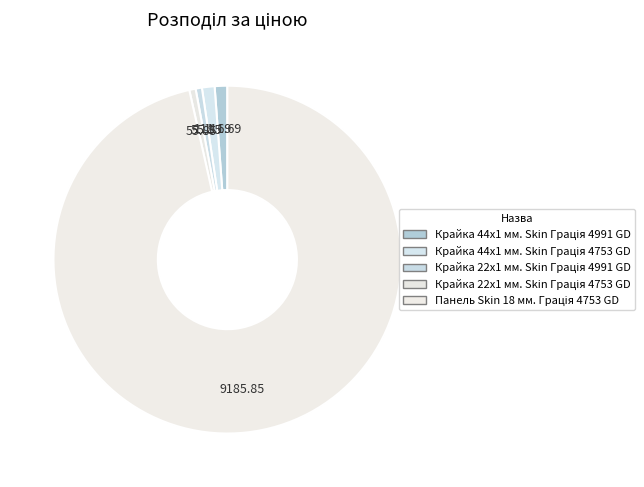

How many segments does this pie chart have?

5